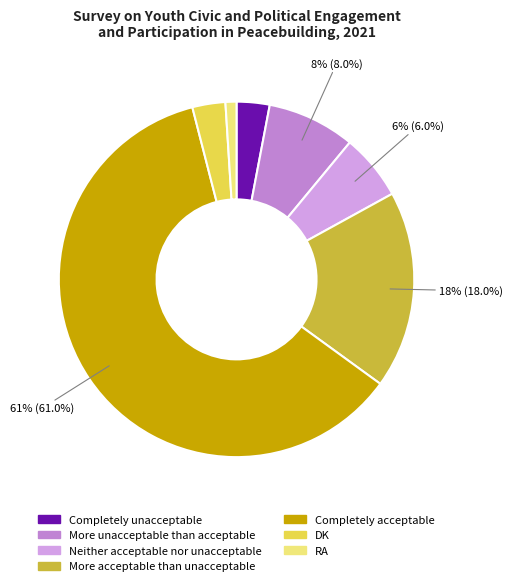

To the nearest percent, what portion does Completely acceptable represent?

61%